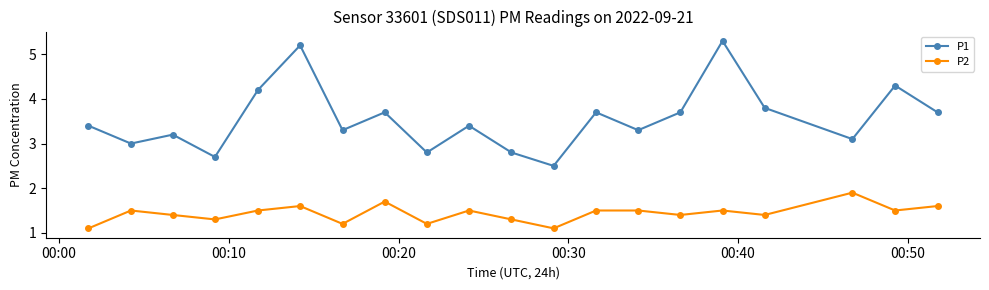

How many lines are shown in the chart?

2